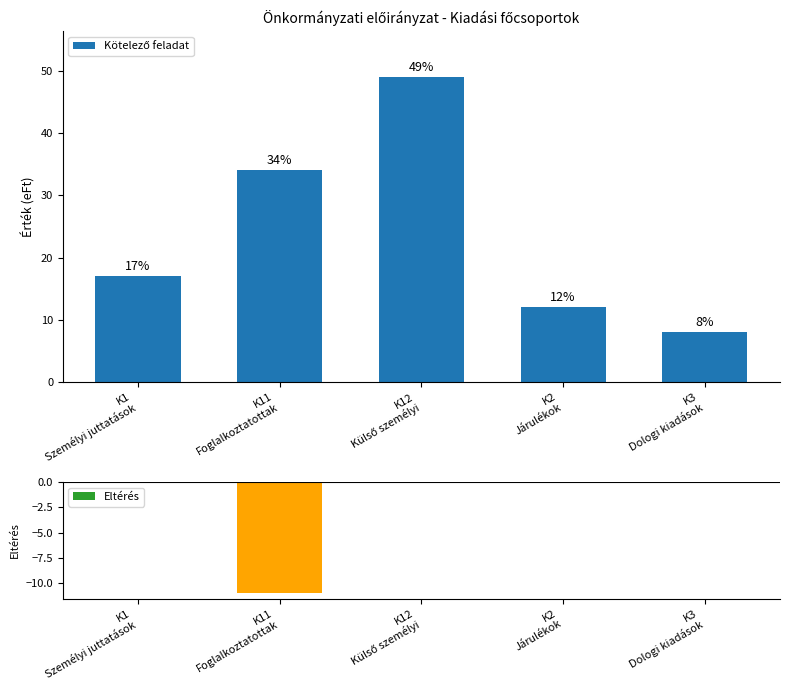

The value of Eltérés at K12
Külső személyi is 0. True or false?

True